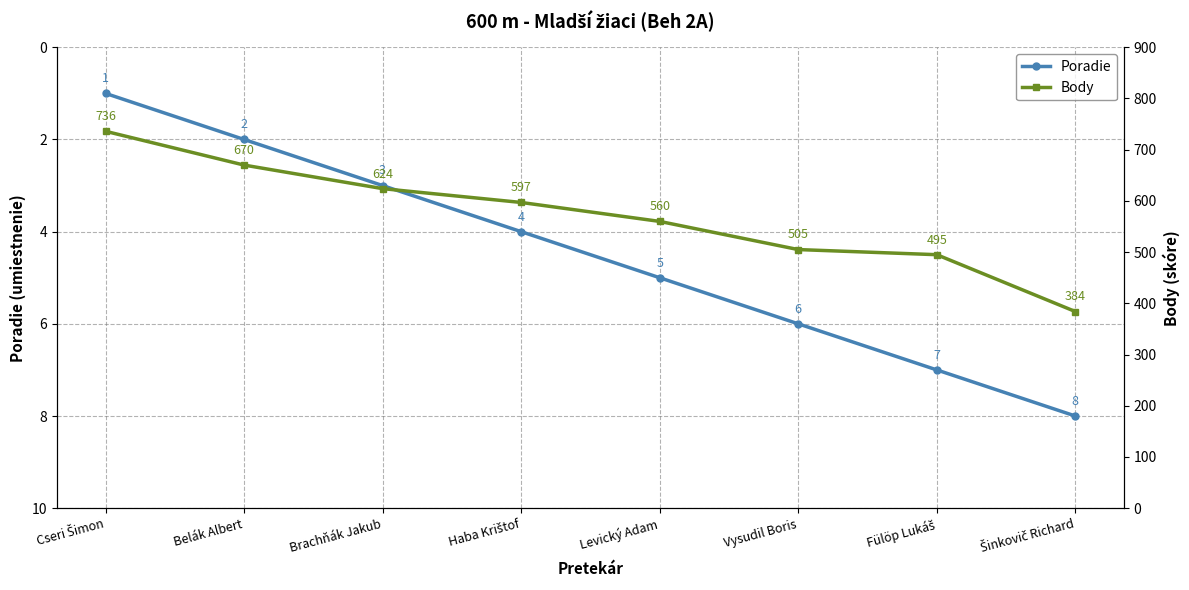

What is the average value of the Poradie series?

4